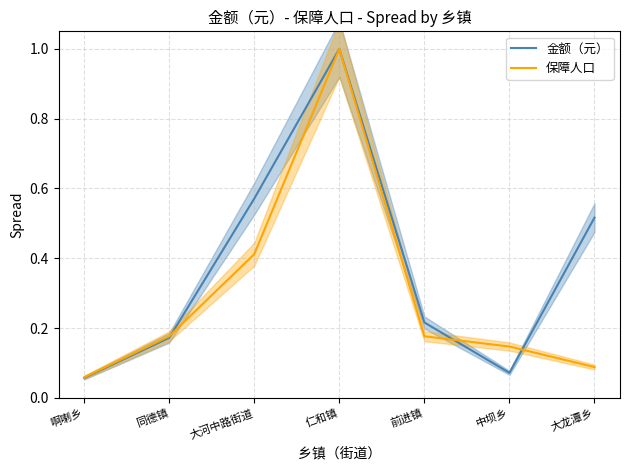

How many lines are shown in the chart?

2